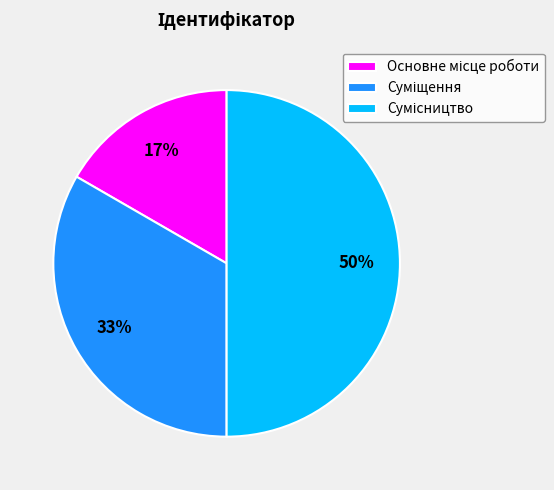

To the nearest percent, what is the average slice percentage?

33%